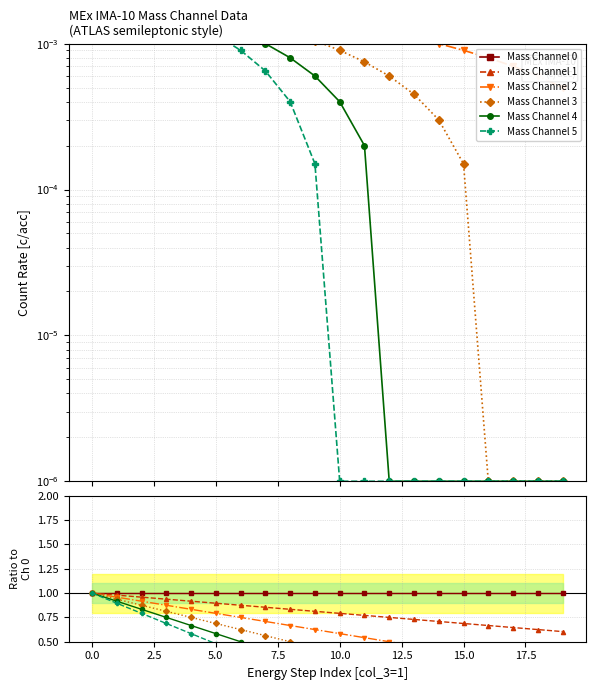

Reading left to right, extract all data points from this chart.

Mass Channel 0: 1.0	1.0	1.0	1.0	1.0	1.0	1.0	1.0	1.0	1.0	1.0	1.0	1.0	1.0	1.0	1.0	1.0	1.0	1.0	1.0
Mass Channel 1: 1.0	1.0	1.0	0.9	0.9	0.9	0.9	0.9	0.8	0.8	0.8	0.8	0.8	0.7	0.7	0.7	0.7	0.6	0.6	0.6
Mass Channel 2: 1.0	1.0	0.9	0.9	0.8	0.8	0.8	0.7	0.7	0.6	0.6	0.5	0.5	0.5	0.4	0.4	0.3	0.3	0.2	0.2
Mass Channel 3: 1.0	0.9	0.9	0.8	0.8	0.7	0.6	0.6	0.5	0.4	0.4	0.3	0.2	0.2	0.1	0.1	0.0	0.0	0.0	0.0
Mass Channel 4: 1.0	0.9	0.8	0.8	0.7	0.6	0.5	0.4	0.3	0.2	0.2	0.1	0.0	0.0	0.0	0.0	0.0	0.0	0.0	0.0
Mass Channel 5: 1.0	0.9	0.8	0.7	0.6	0.5	0.4	0.3	0.2	0.1	0.0	0.0	0.0	0.0	0.0	0.0	0.0	0.0	0.0	0.0